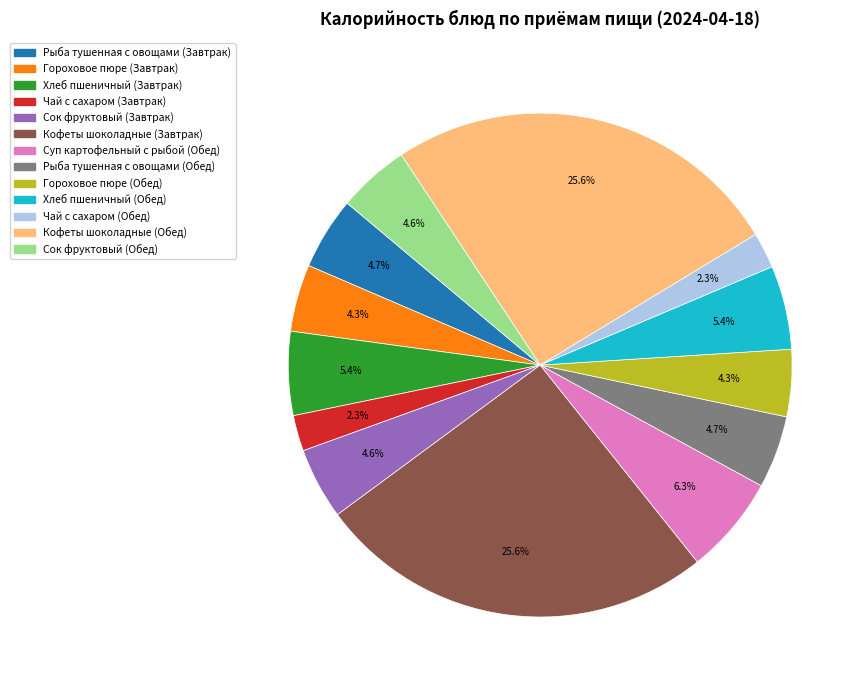

What percentage is the Хлеб пшеничный (Обед) slice, to the nearest percent?

5%